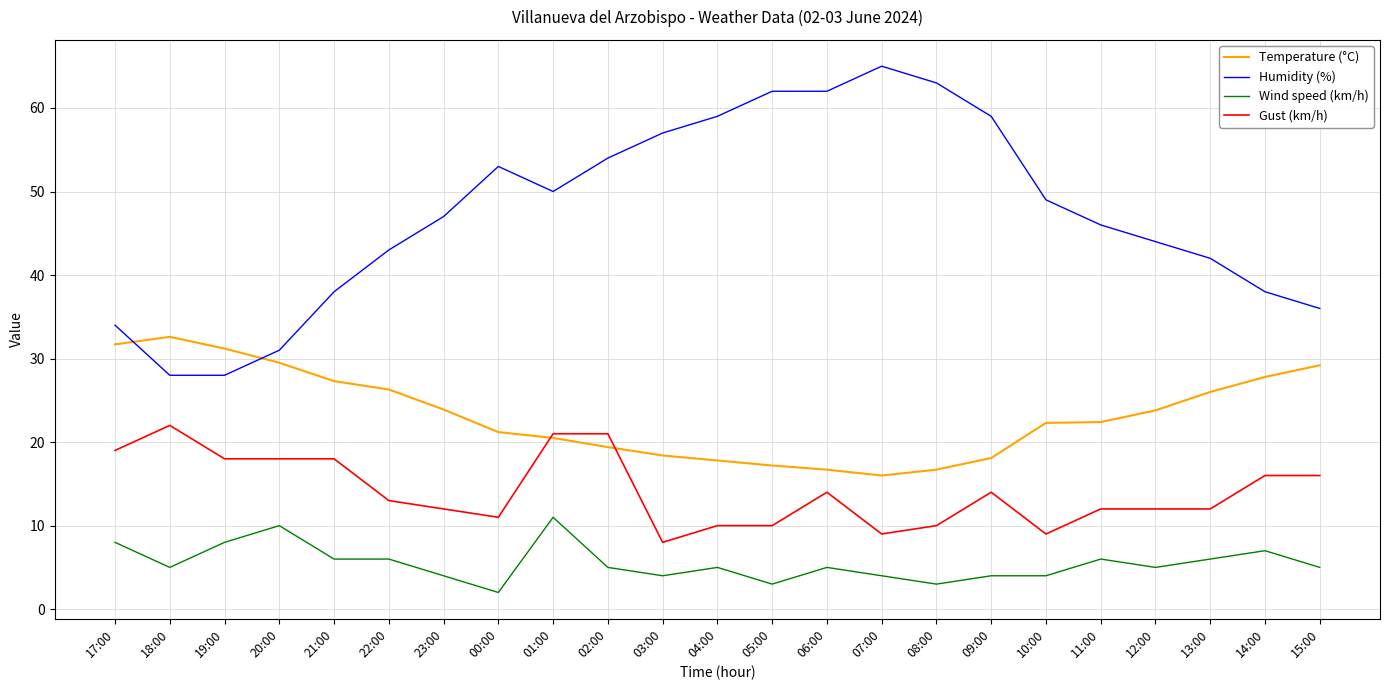

How many times do Temperature (°C) and Gust (km/h) cross each other?

2